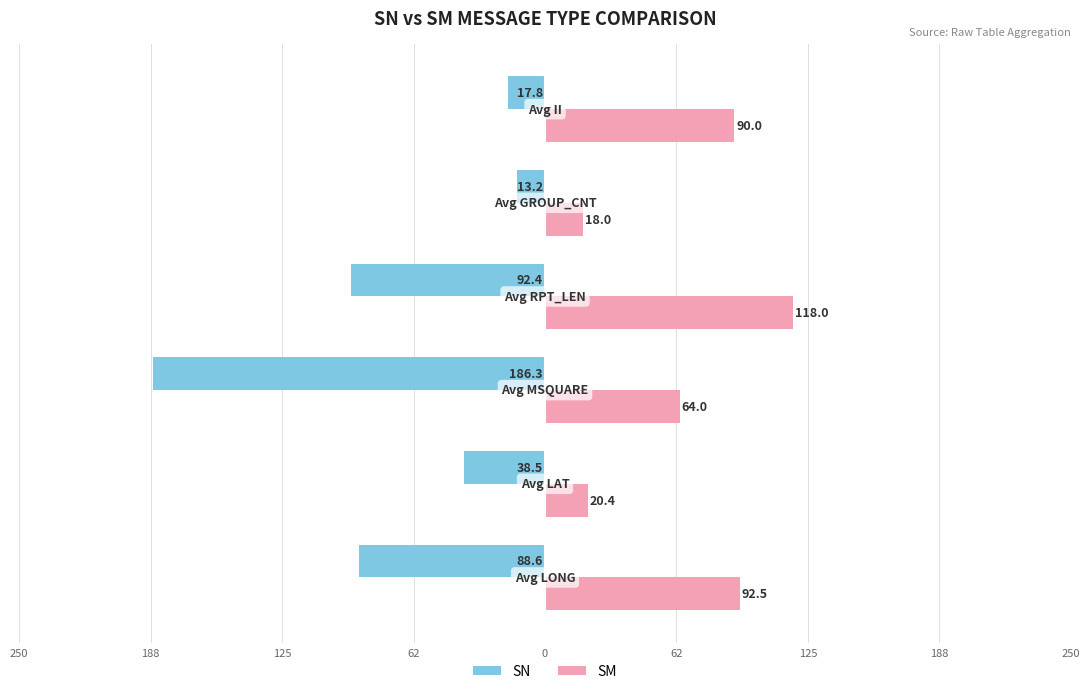

What are all the series names shown in the legend?

SN, SM